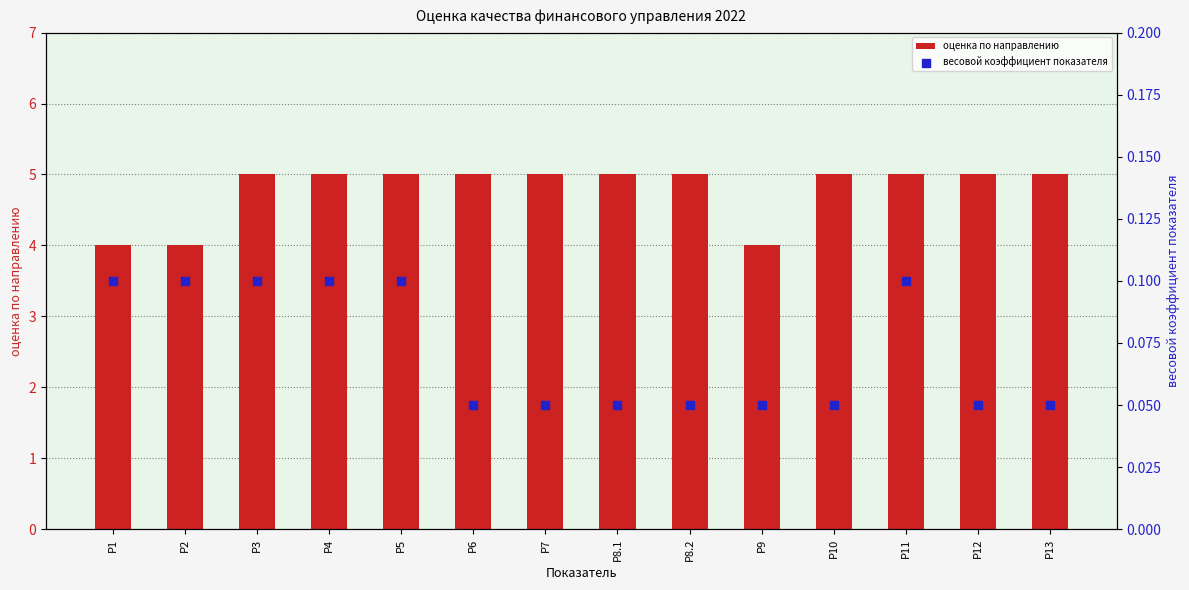

What are all the series names shown in the legend?

оценка по направлению, весовой коэффициент показателя